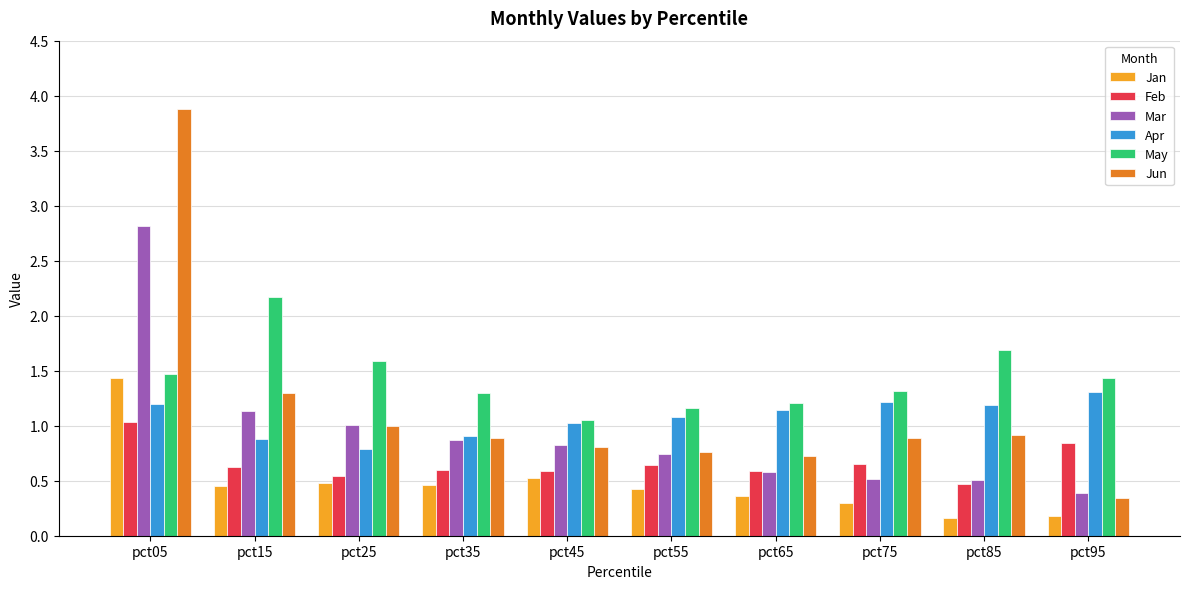

What is the difference between the second highest and second lowest values in the Mar series?

0.6